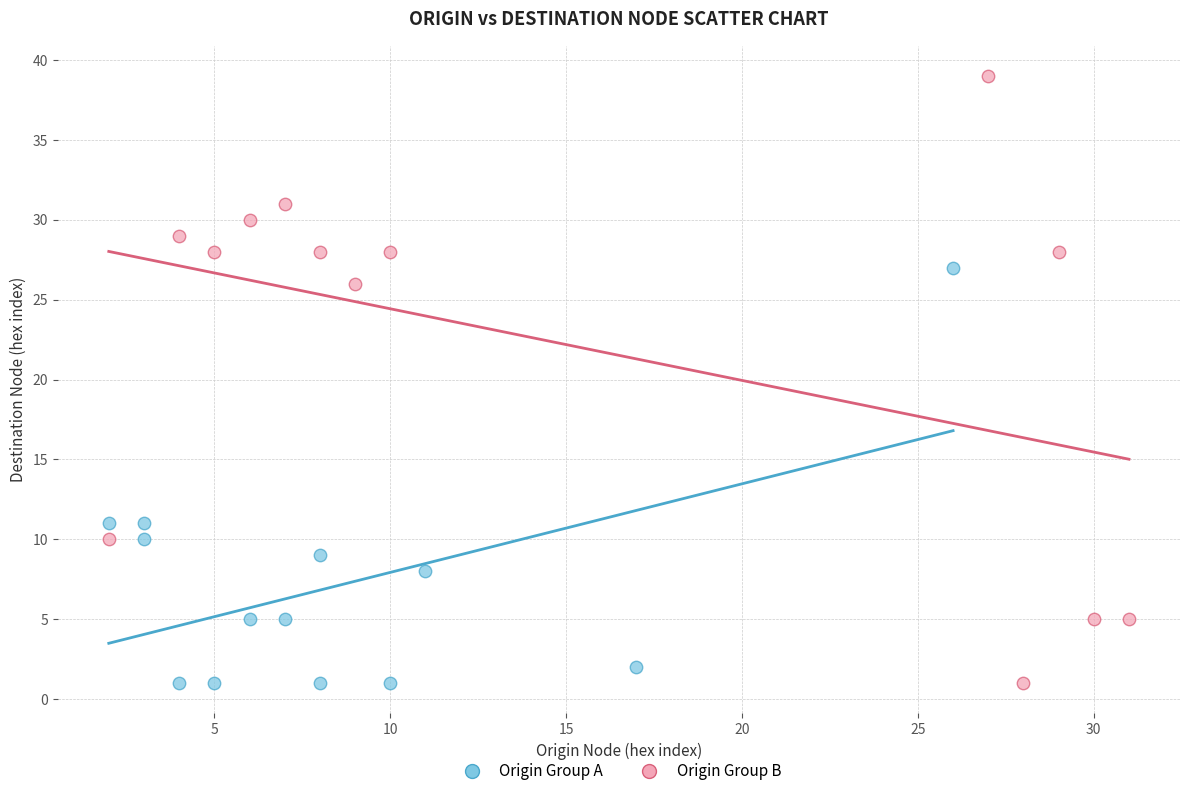

Which series has the widest spread of Y values?

Origin Group B